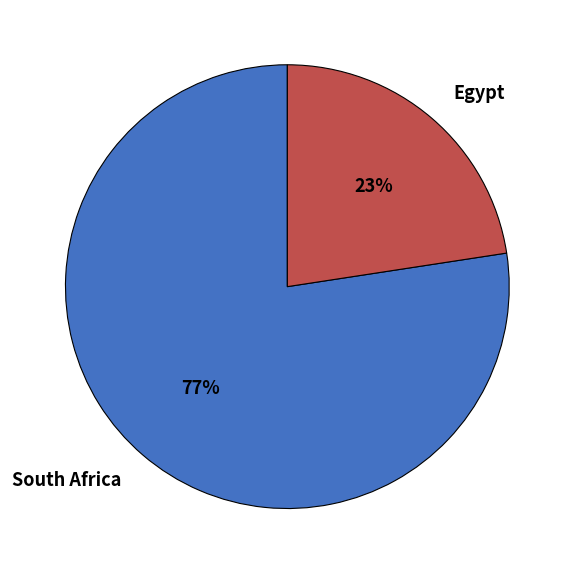

Is the sum of Egypt and South Africa greater than half?

Yes